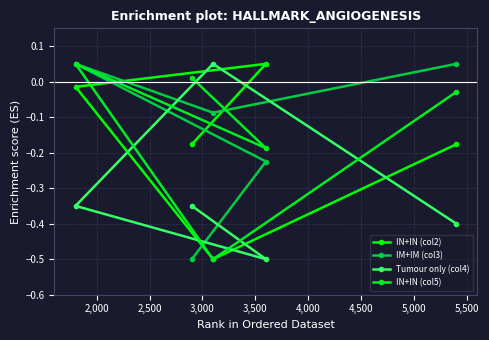

How many negative values does the Tumour only (col4) series have?

4